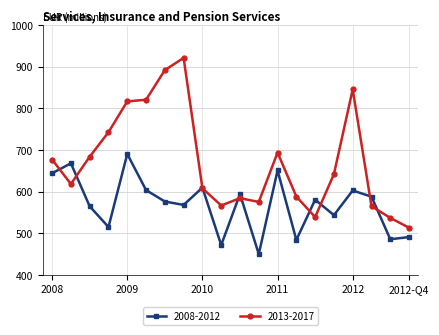

Which series has the widest spread of values?

2013-2017